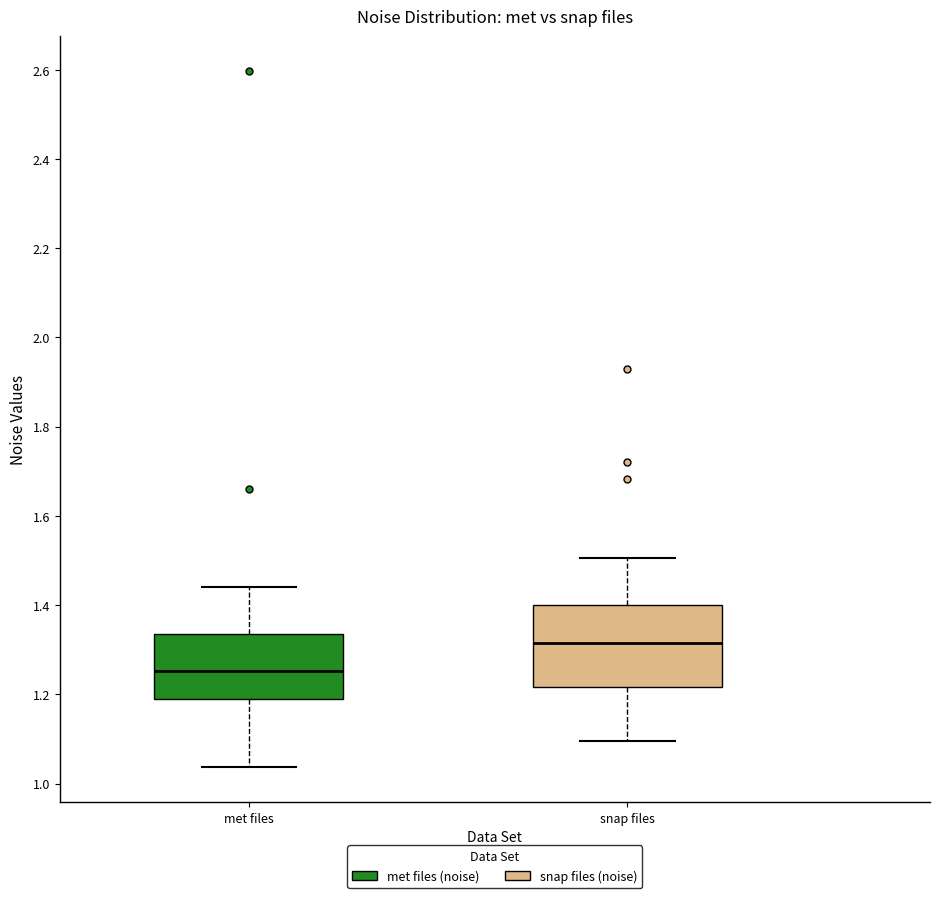

Which box is the tallest, from its lower edge to its upper edge?

snap files